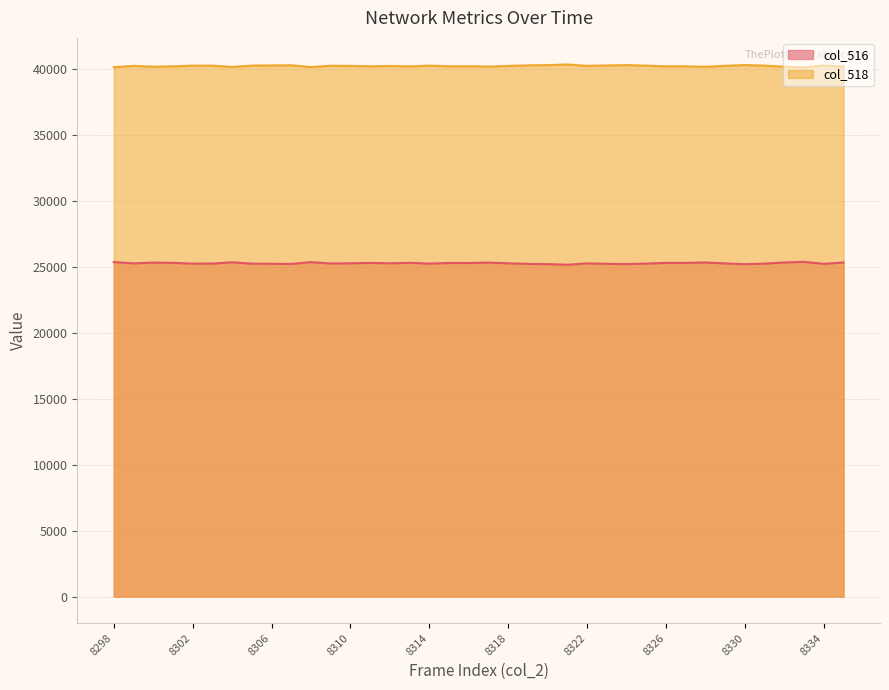

What is the difference between the col_518 values at 8306 and 8335?

95